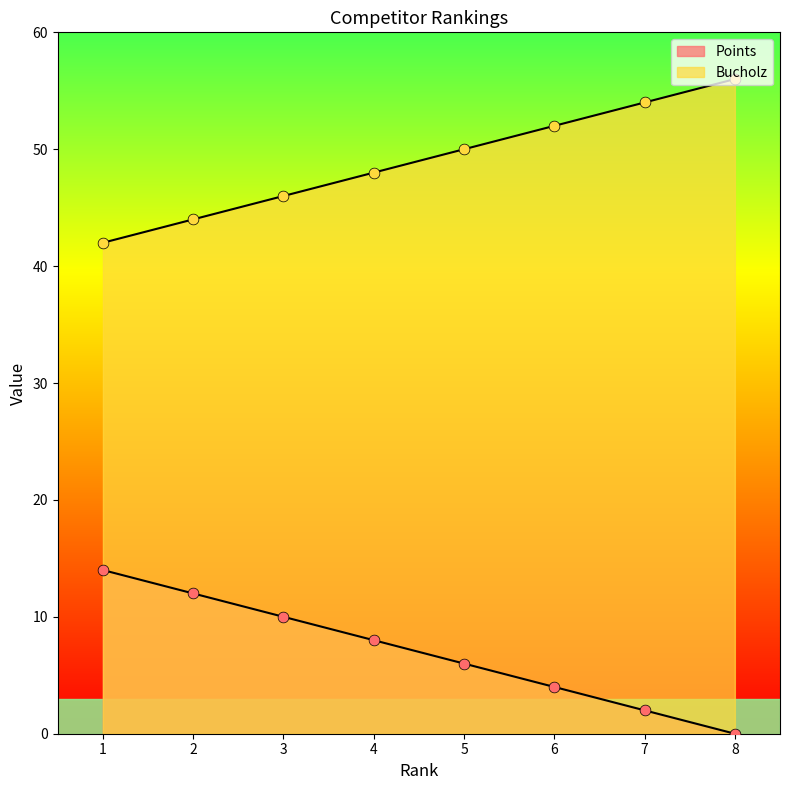

Which series contains the lowest Y value?

Points